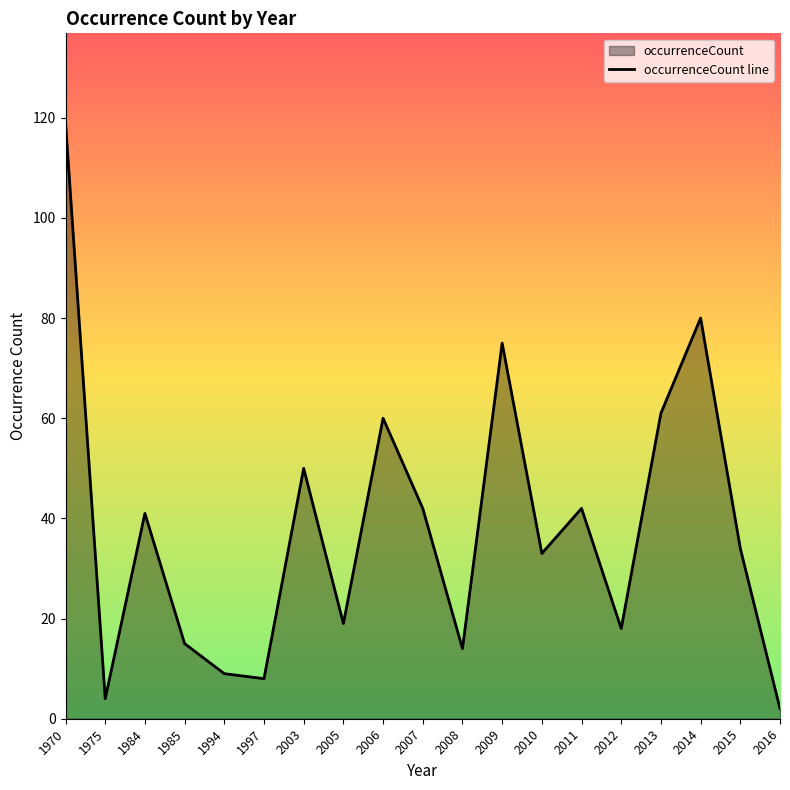

Where is the first local minimum?

1975